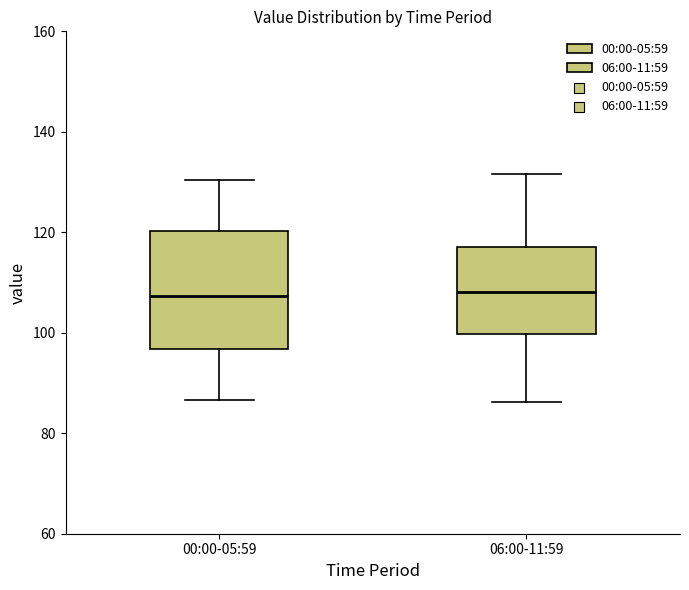

Reading left to right, transcribe this box plot: for each box, give where its median line is, the range the box spans, and where its two whiskers end, as read against the y-axis. The values are not printed on the chart, so give them approximately, as read against the axis.

00:00-05:59: median 108, box 96 to 120, whiskers 86 to 130
06:00-11:59: median 108, box 100 to 118, whiskers 86 to 132